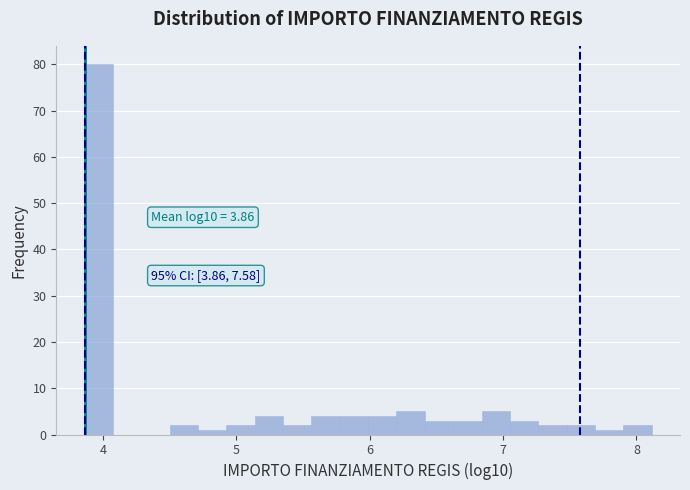

Around what value on the x-axis is the tallest bar? Give the approximate position of its centre, as read against the axis.

4.0